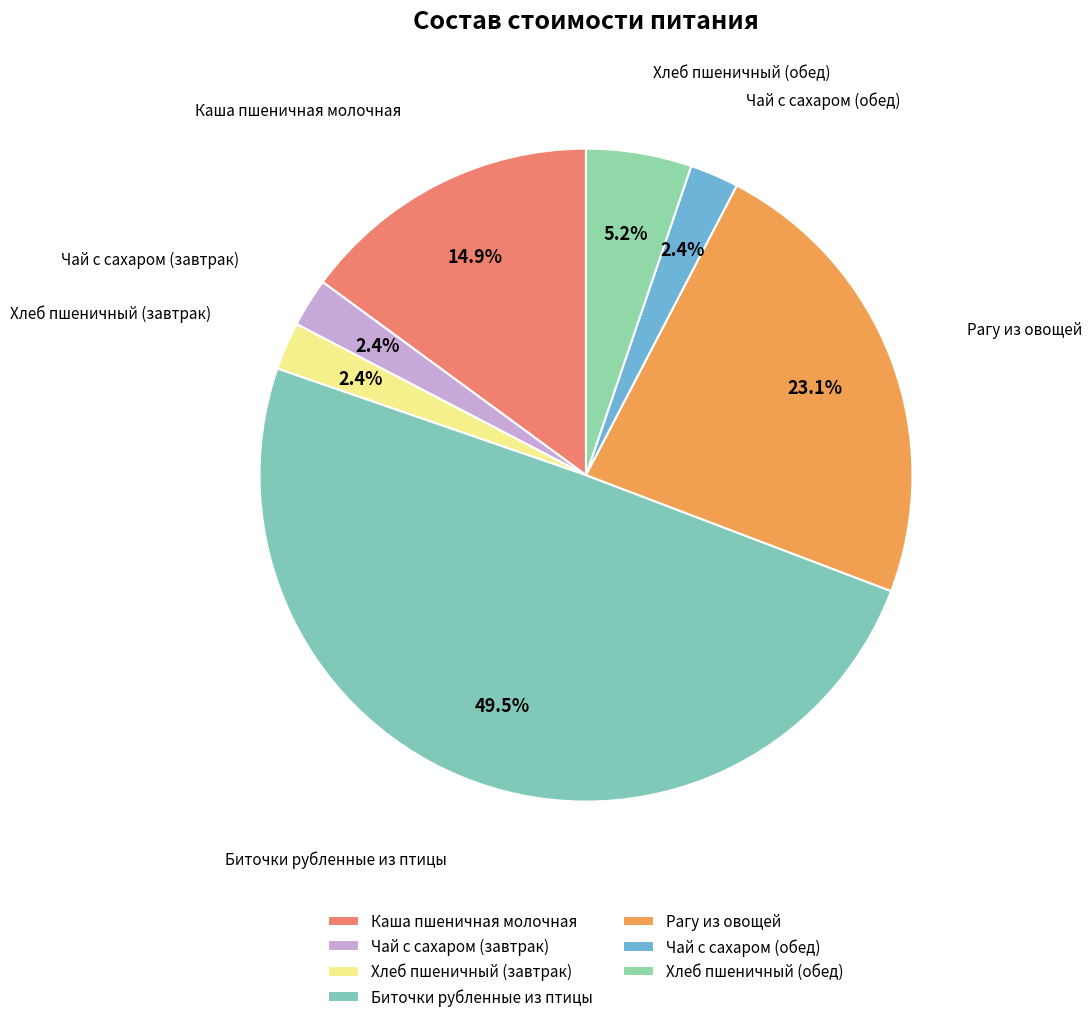

Does Хлеб пшеничный (завтрак) account for over 50% of the chart?

No